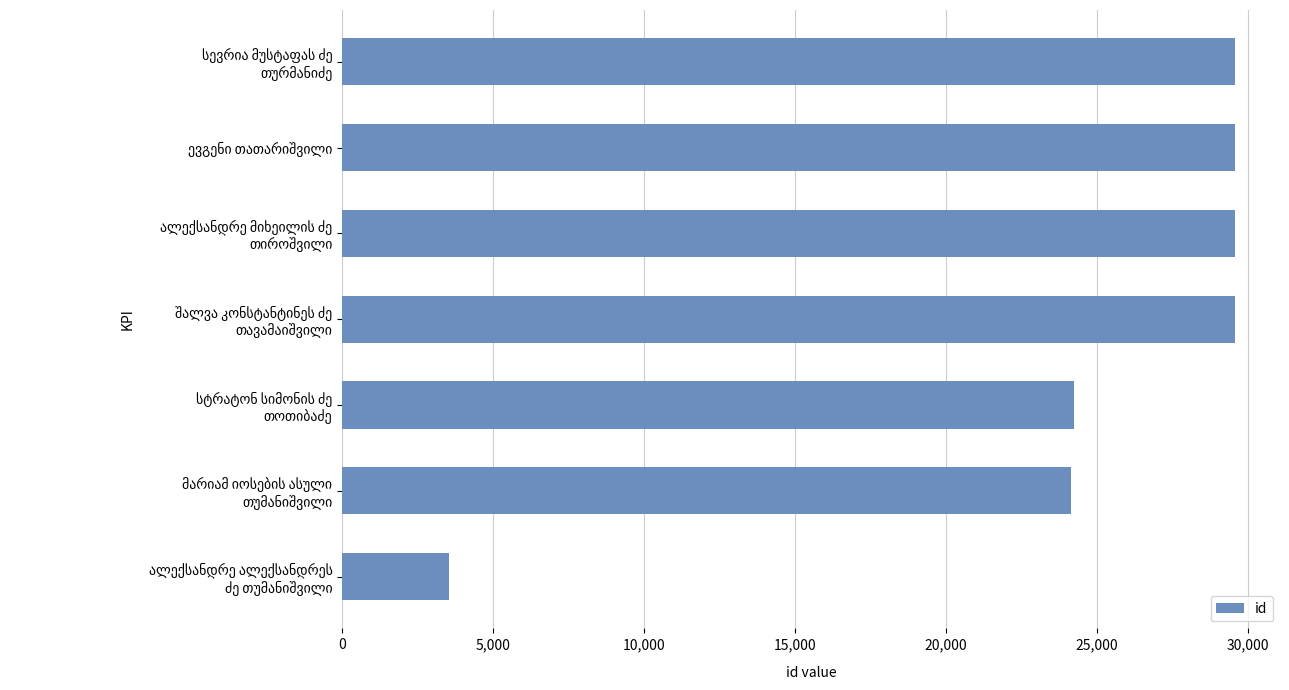

How many bars are there in total?

7